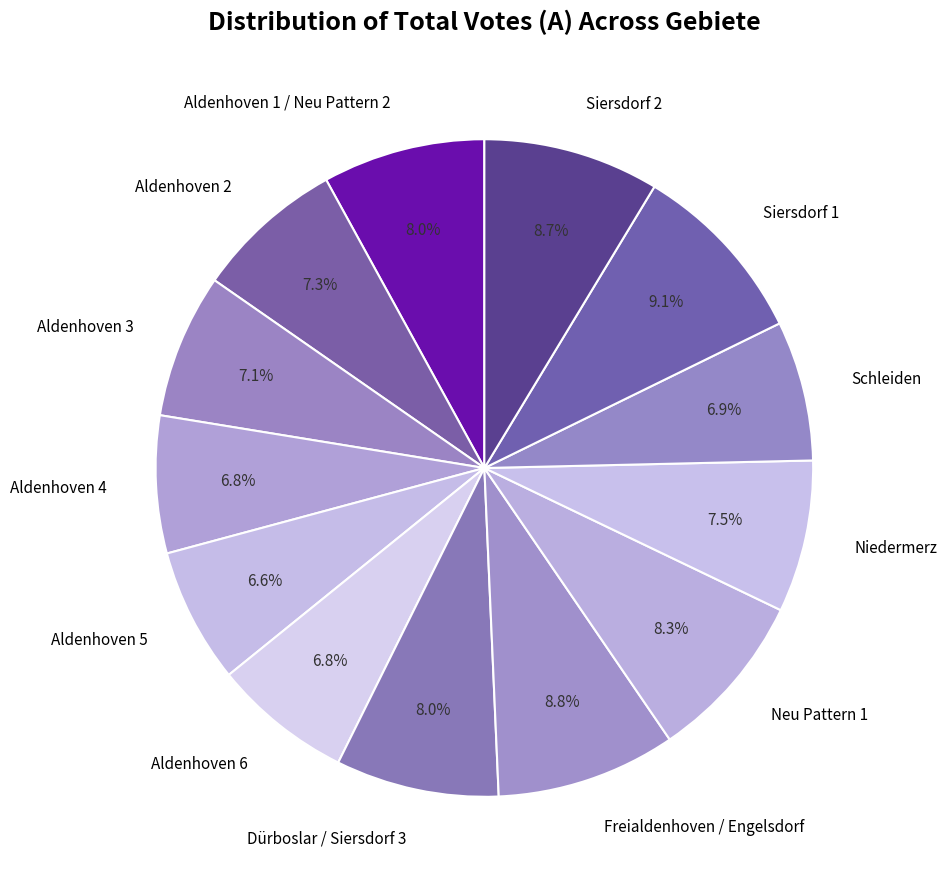

Is the sum of Aldenhoven 1 / Neu Pattern 2 and Schleiden greater than half?

No